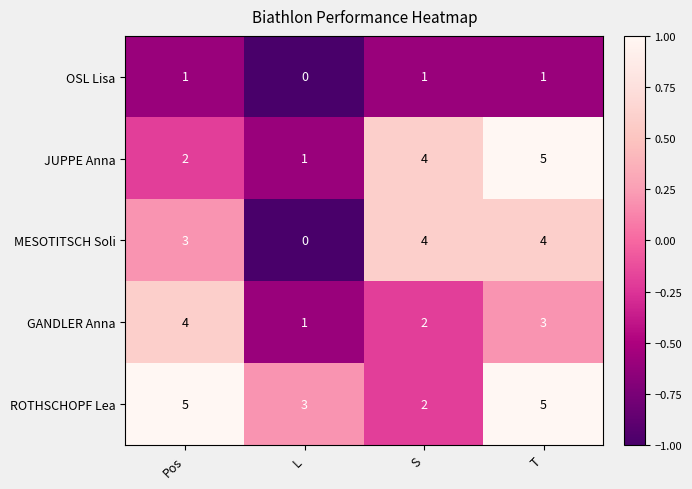

What is the sum of the GANDLER Anna values at T and Pos?

7